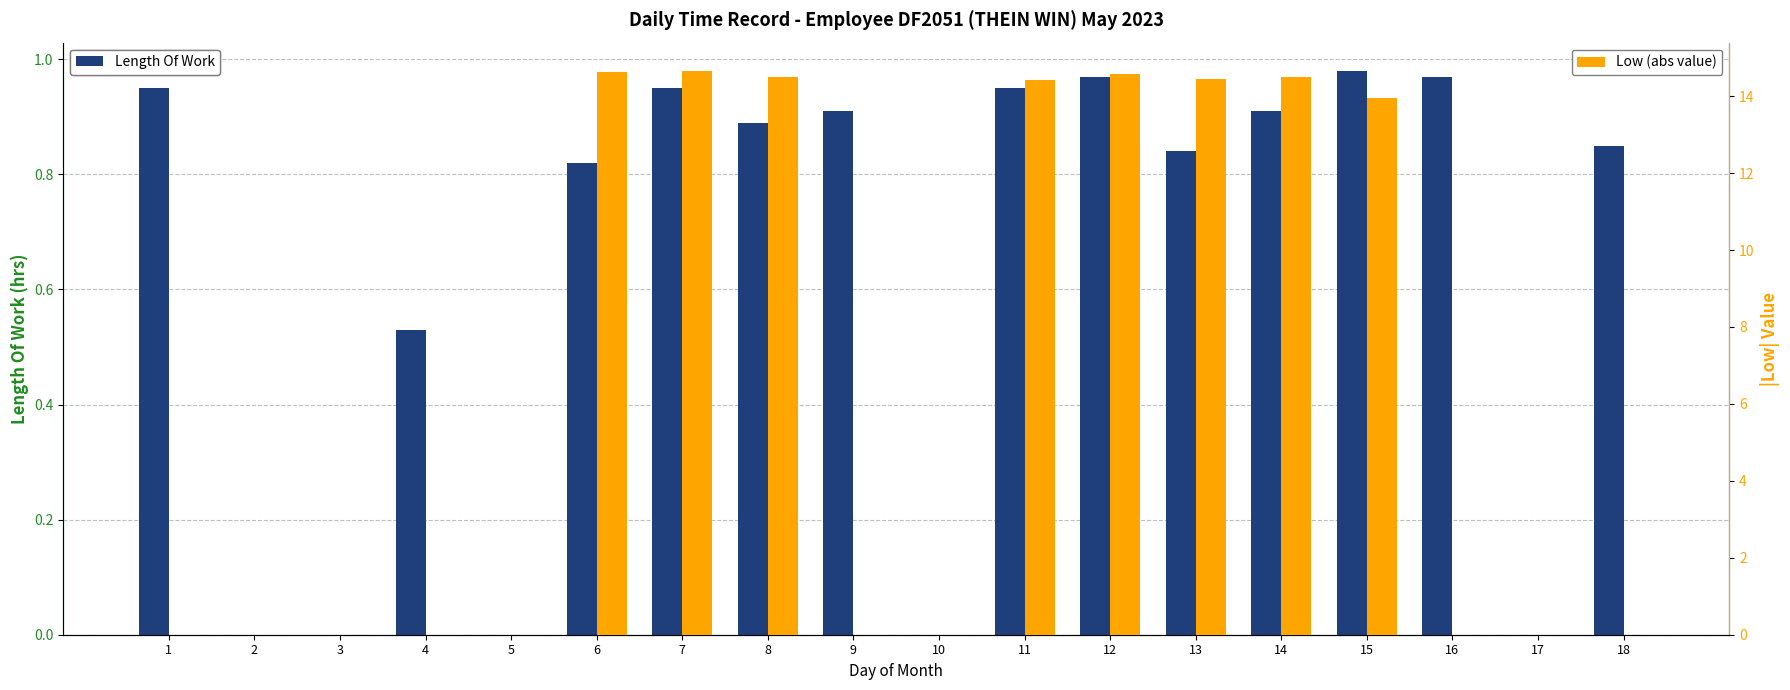

Is the value of Length Of Work at 10 greater than the value of Low (abs value) at 14?

No